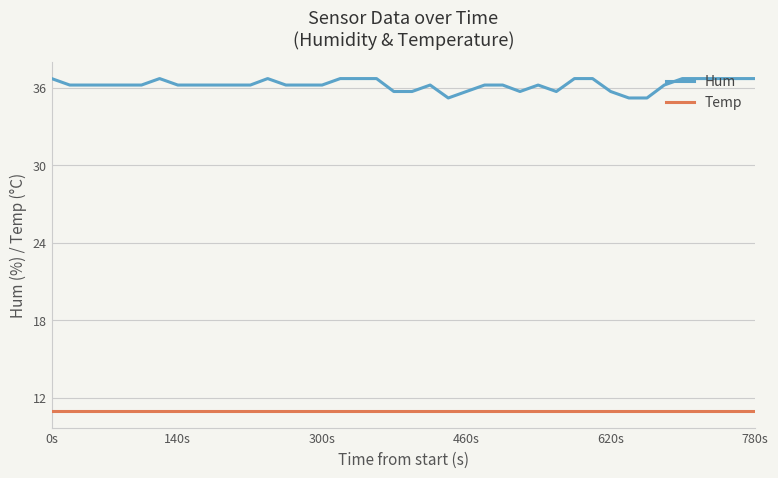

Which series has the largest total across all categories?

Hum